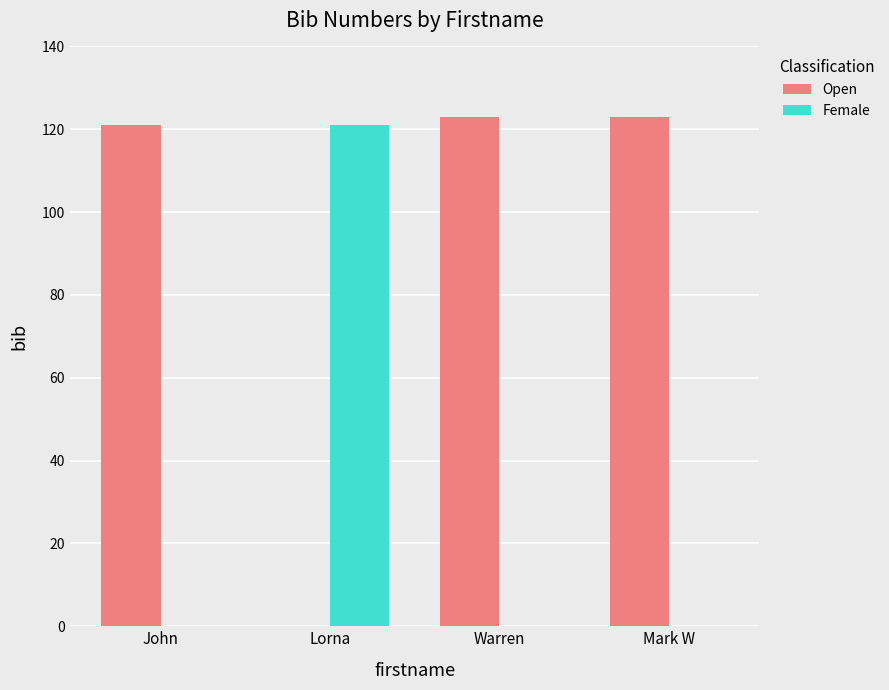

How many distinct data groups are displayed?

2